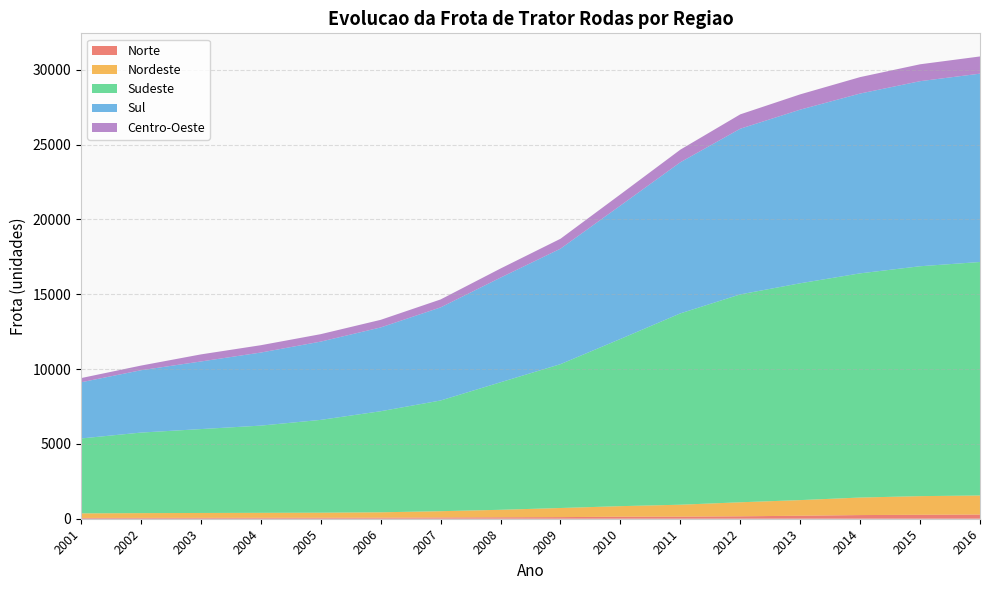

Reading left to right, transcribe all the data shown in this chart.

Norte: 54	57	59	63	66	71	85	97	108	135	139	162	200	245	263	279
Nordeste: 305	318	326	331	337	359	419	500	609	706	798	938	1045	1171	1247	1275
Sudeste: 5006	5383	5607	5830	6204	6755	7399	8524	9614	11173	12787	13894	14492	14984	15365	15605
Sul: 3754	4166	4517	4882	5231	5599	6221	6993	7717	8915	10099	11072	11603	12017	12368	12587
Centro-Oeste: 280	311	474	491	498	509	532	609	663	750	843	960	1023	1099	1129	1150